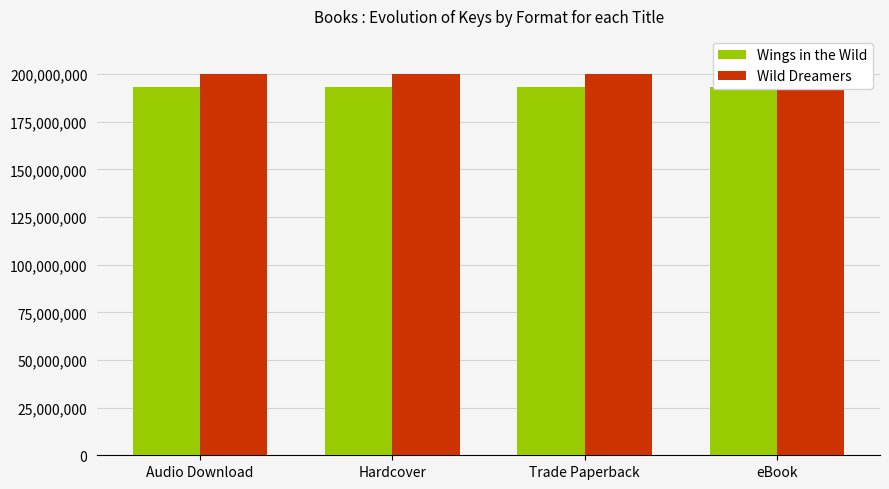

What is the greatest value displayed?

200237859